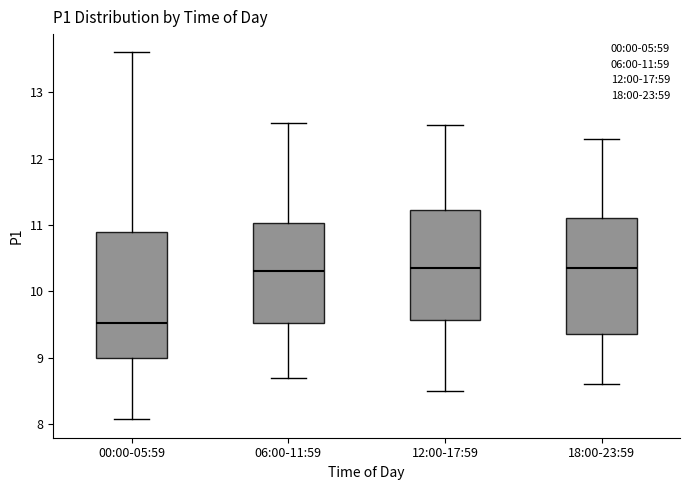

Comparing the boxes themselves (not the whiskers), which one is the tallest?

00:00-05:59